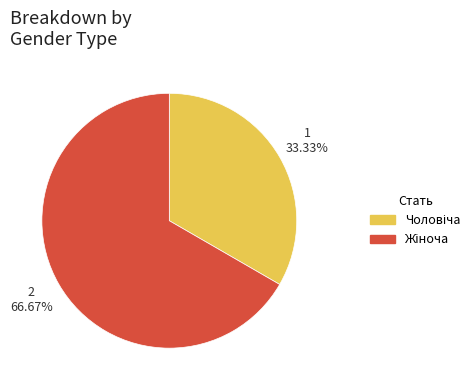

How many slices are in this pie chart?

2